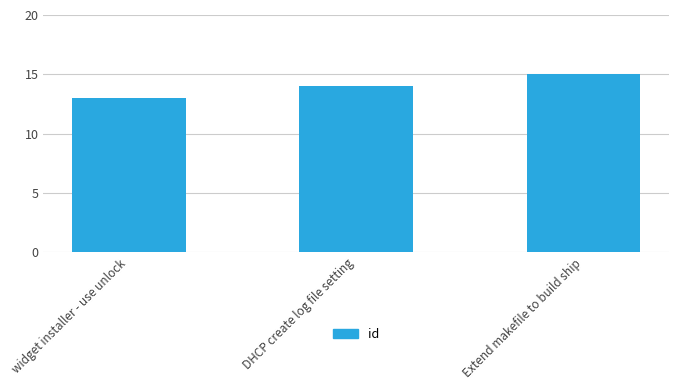

Count the number of data series in this chart.

1